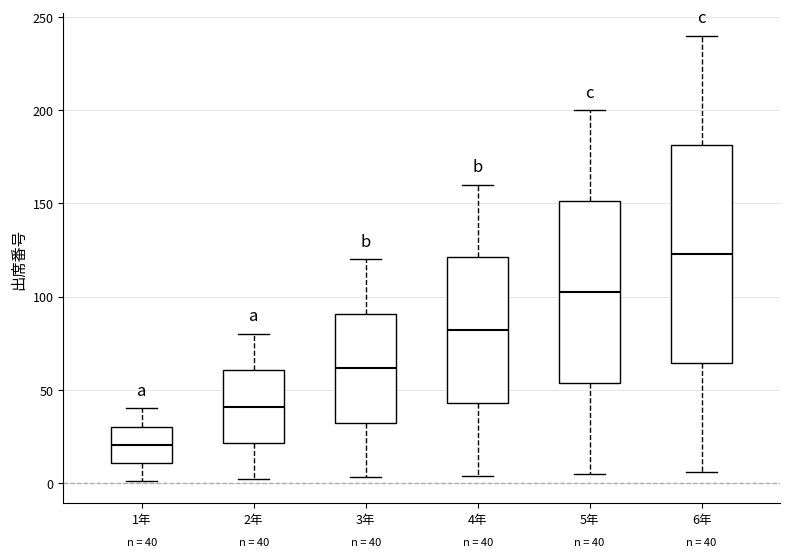

Which box is the tallest, from its lower edge to its upper edge?

6年